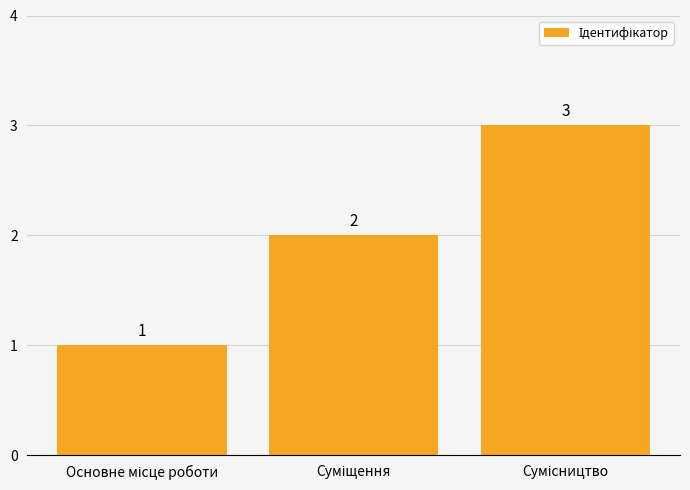

What is the greatest value displayed?

3